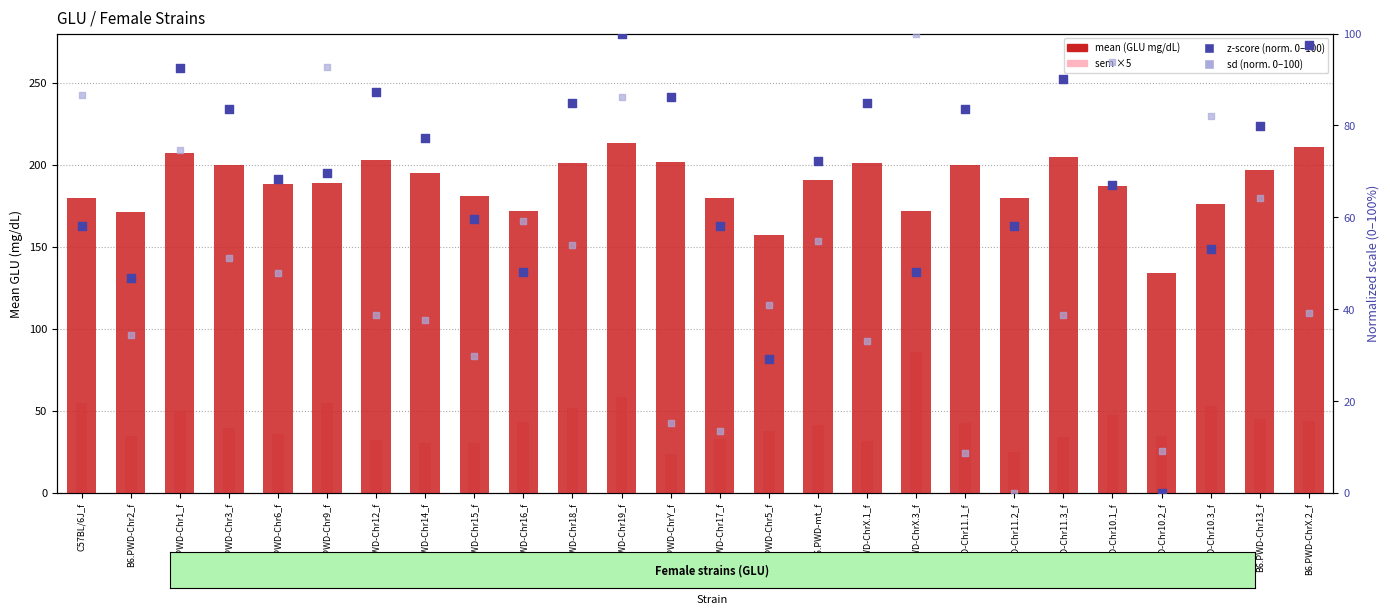

Which series has the largest total across all categories?

mean (GLU mg/dL)